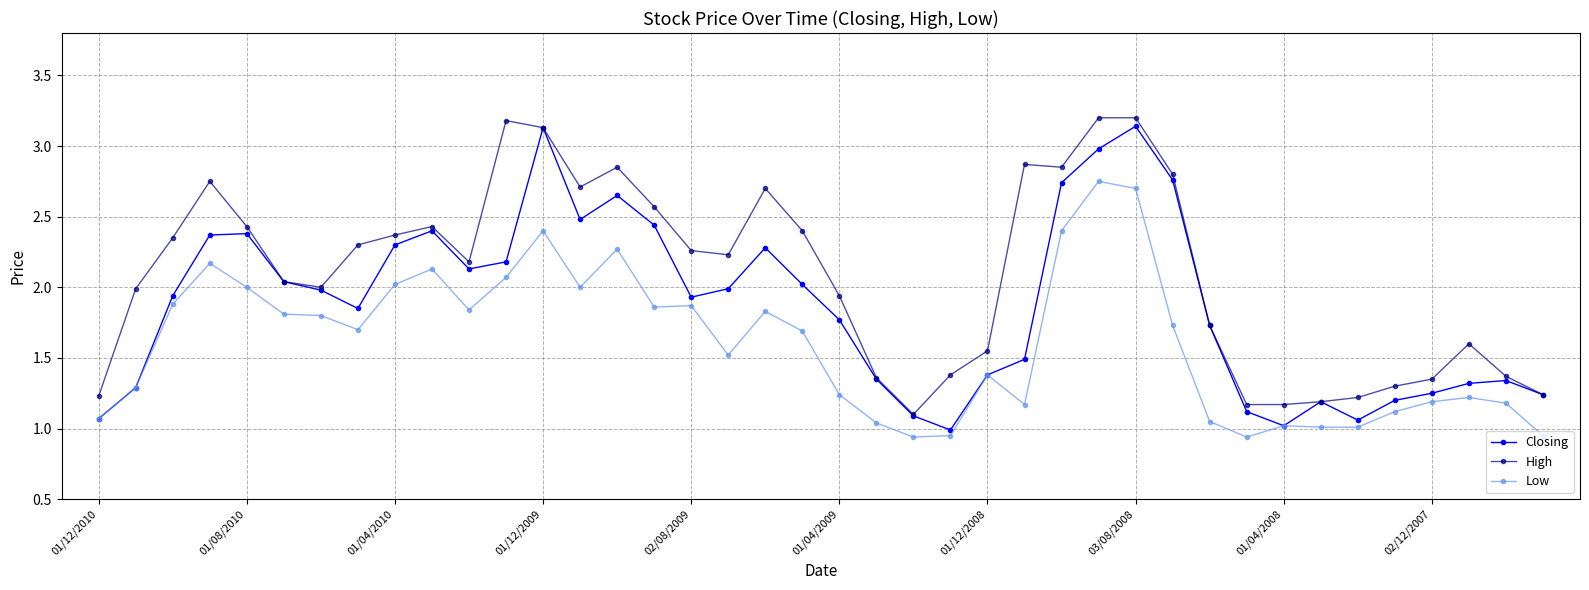

What is the difference between the second highest and second lowest values in the Closing series?

2.1